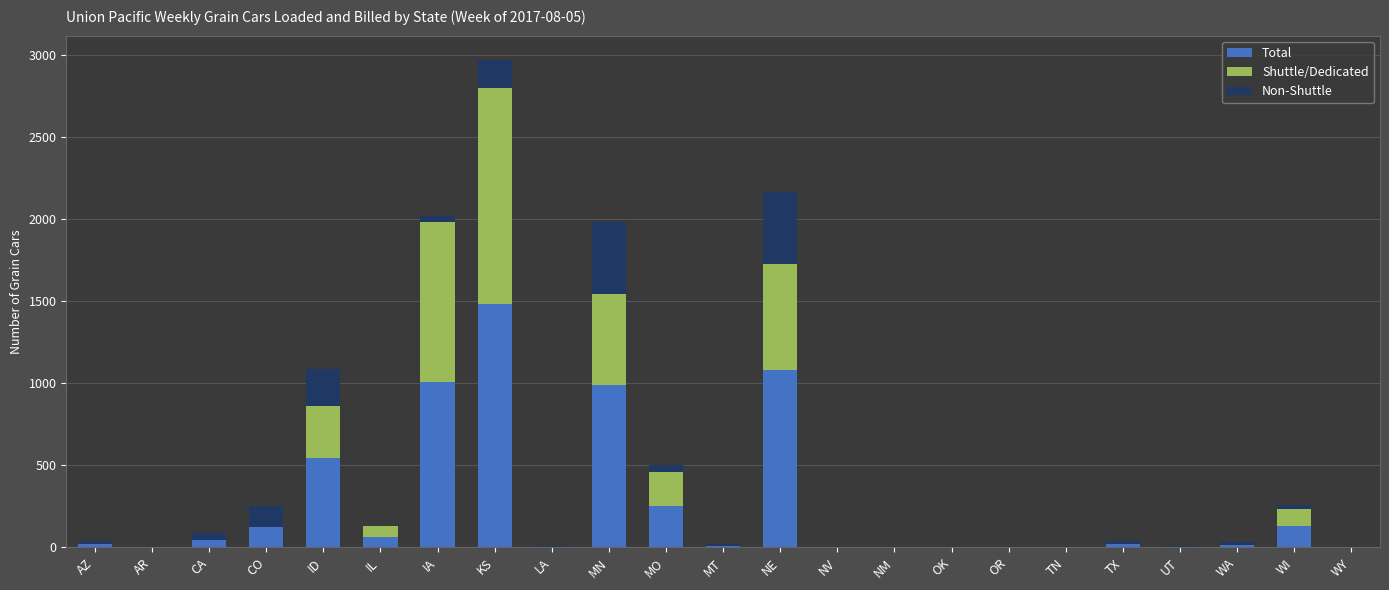

What is the sum of all Total values?

5808